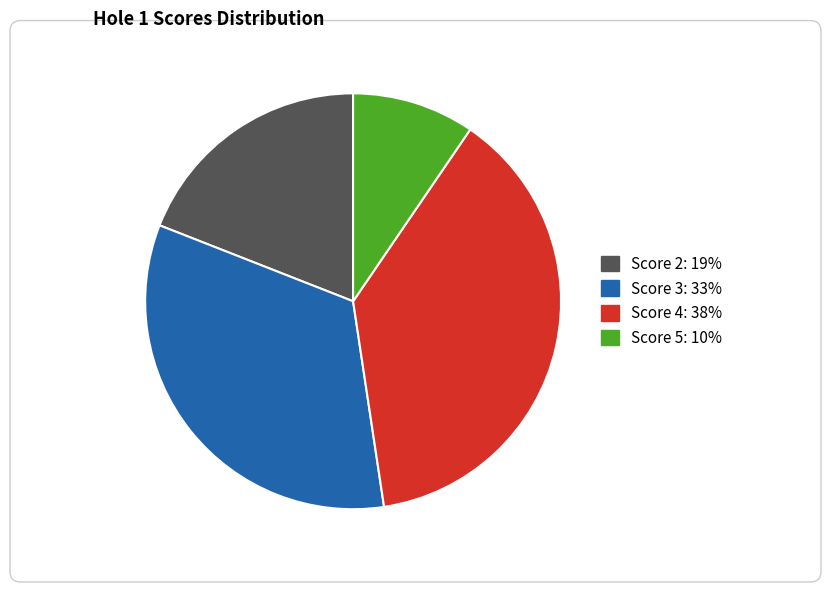

Does any single category account for the majority?

No